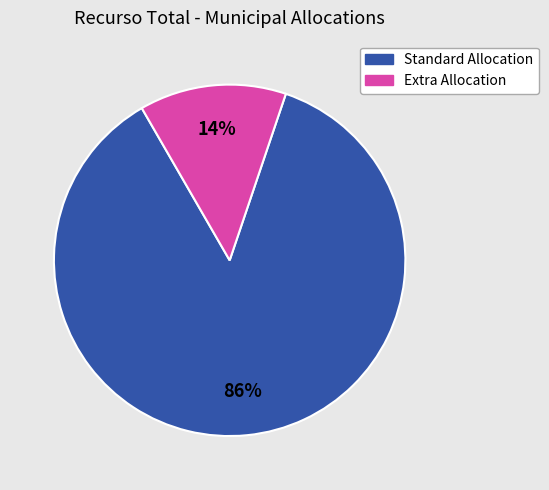

Is there a majority slice in this chart?

Yes